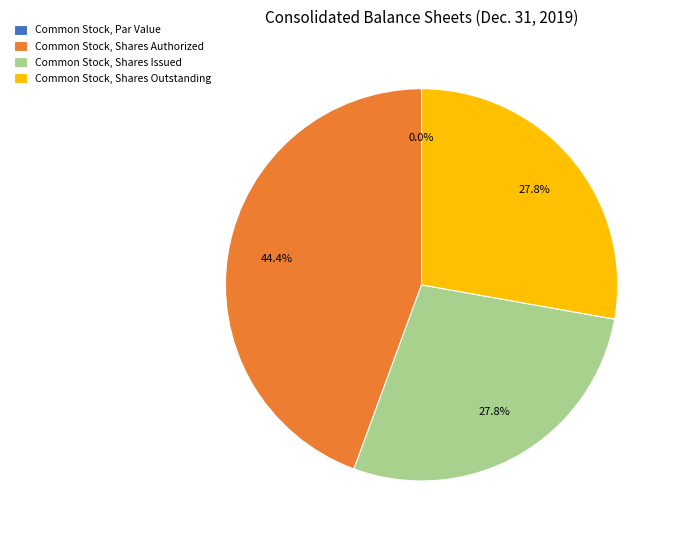

Does Common Stock, Shares Outstanding account for over 50% of the chart?

No